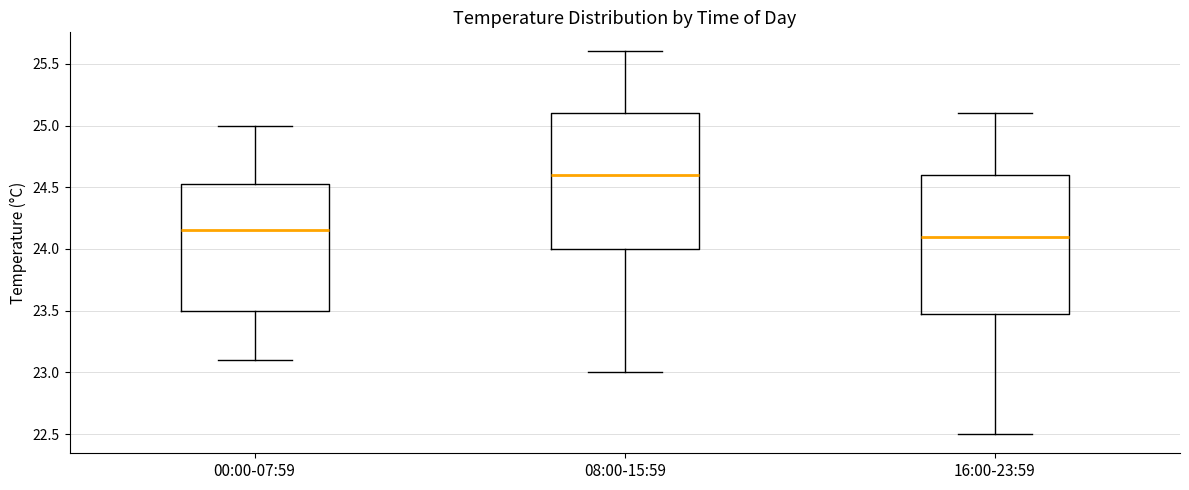

Where is the lower edge of the box for 00:00-07:59 on the y-axis? The values are not printed on the chart, so give them approximately, as read against the axis.

23.50